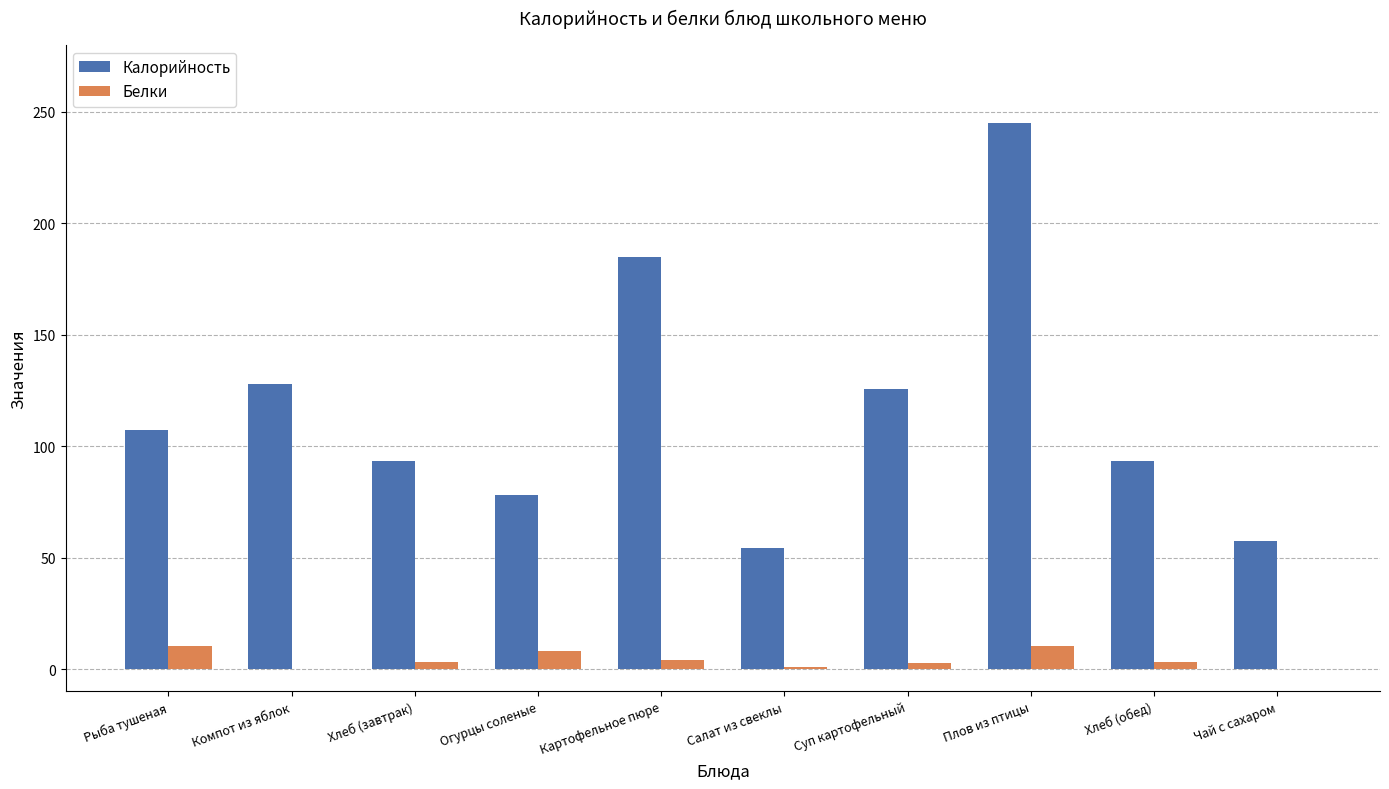

What is the approximate value of Белки at Огурцы соленые?

8.3